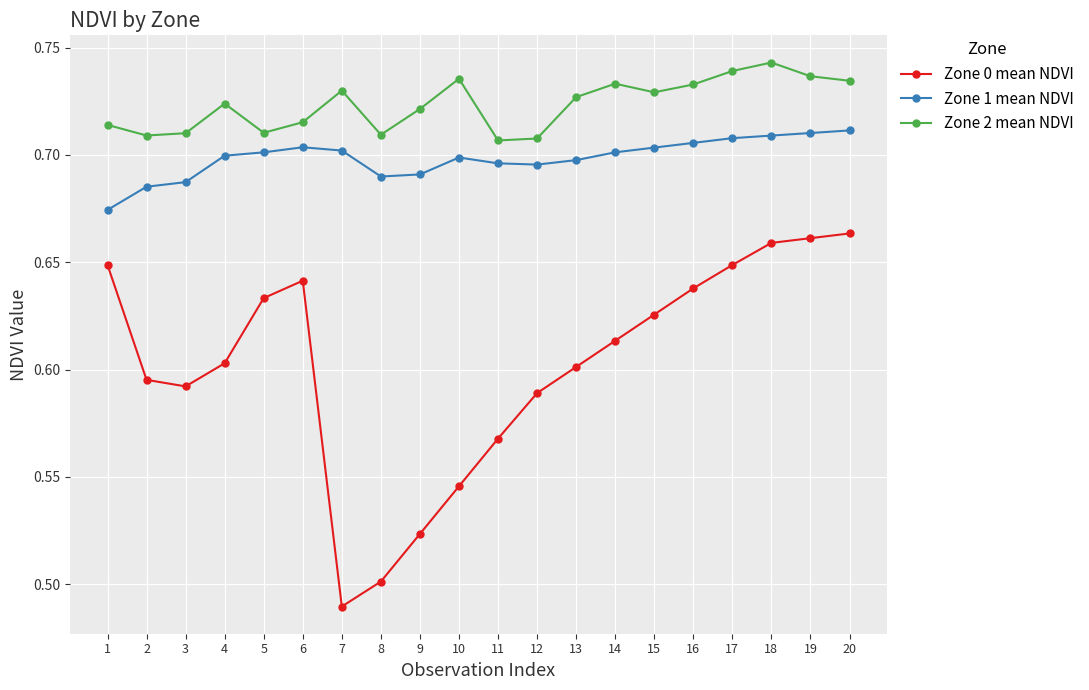

True or false: Zone 2 mean NDVI and Zone 1 mean NDVI cross at least once.

False